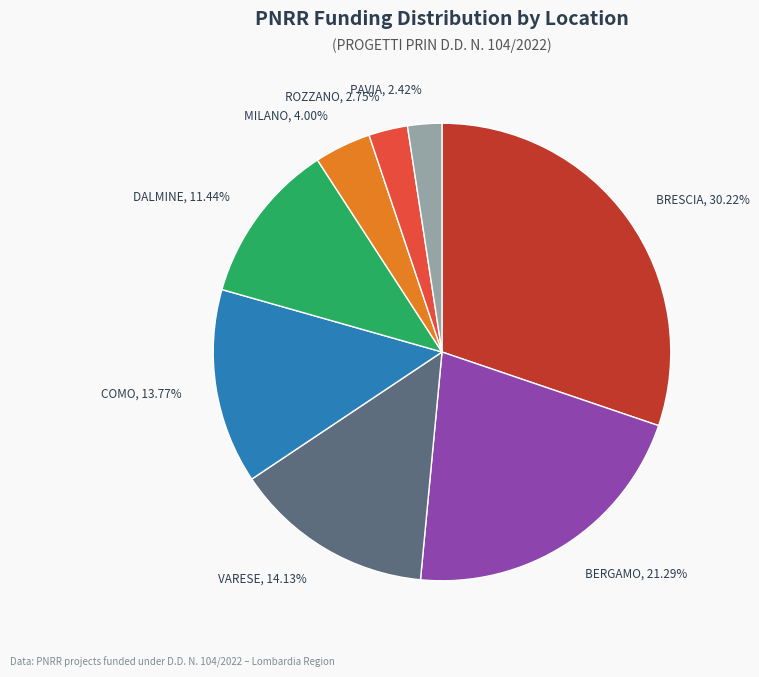

Count the number of slices in the pie.

8